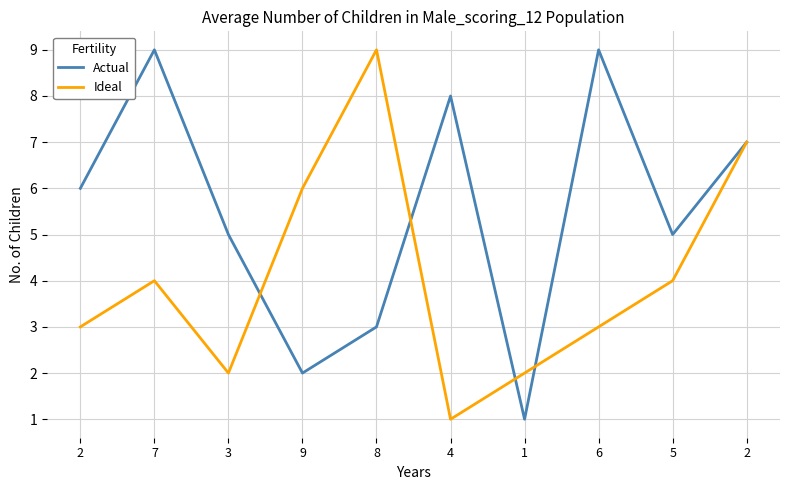

List the series in order of their peak value, lowest first.

Actual, Ideal